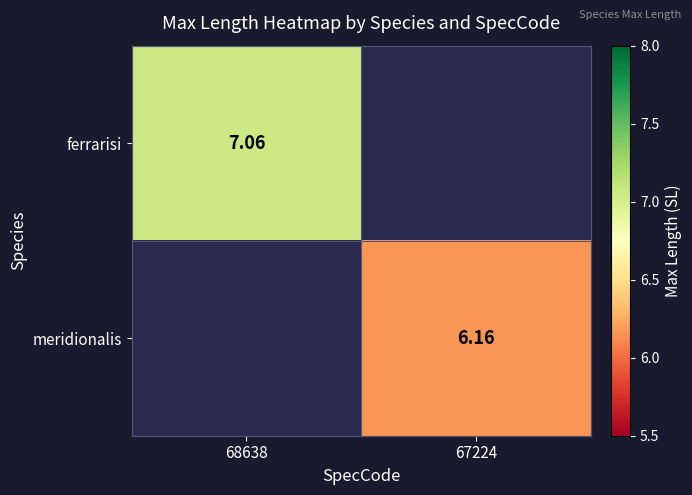

Is the value of meridionalis at 67224 greater than the value of ferrarisi at 68638?

No